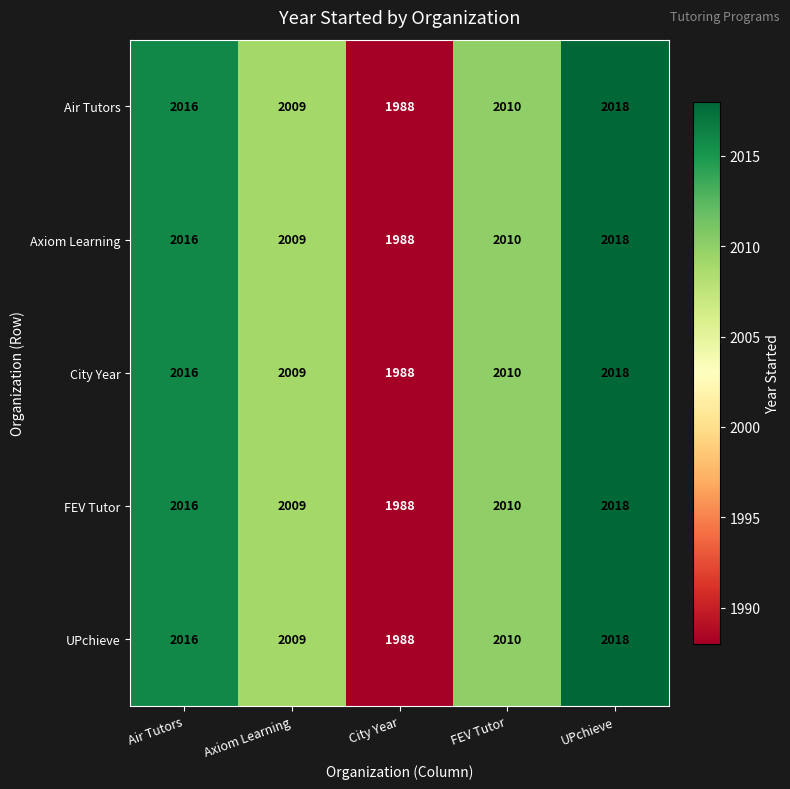

Where does the City Year series first go above 2010?

Air Tutors